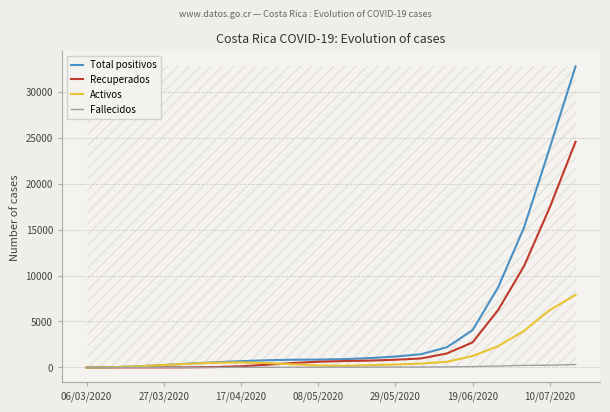

What is the maximum value for Total positivos?

32769